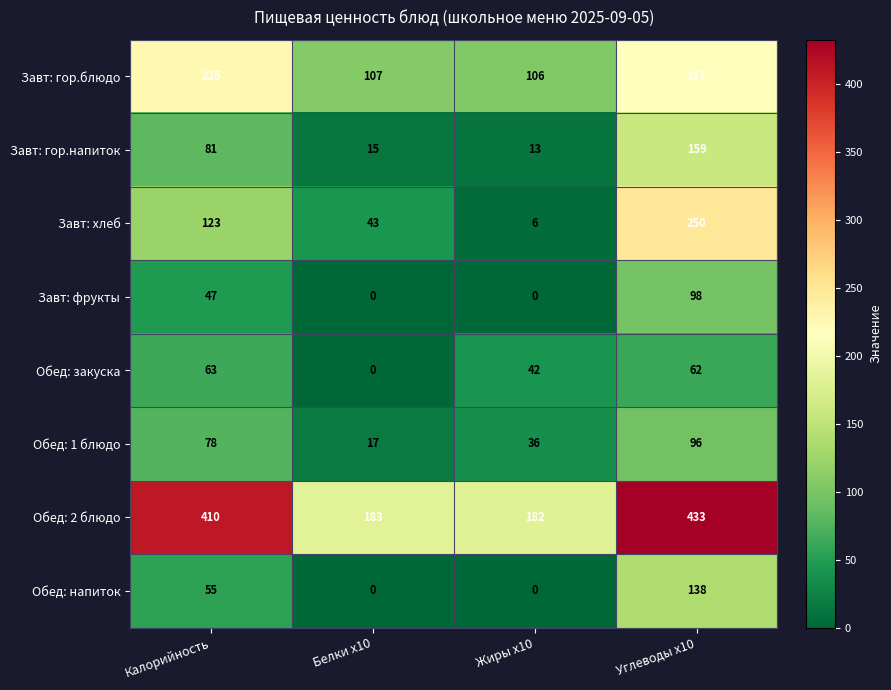

Which series has the widest spread of values?

Обед: 2 блюдо